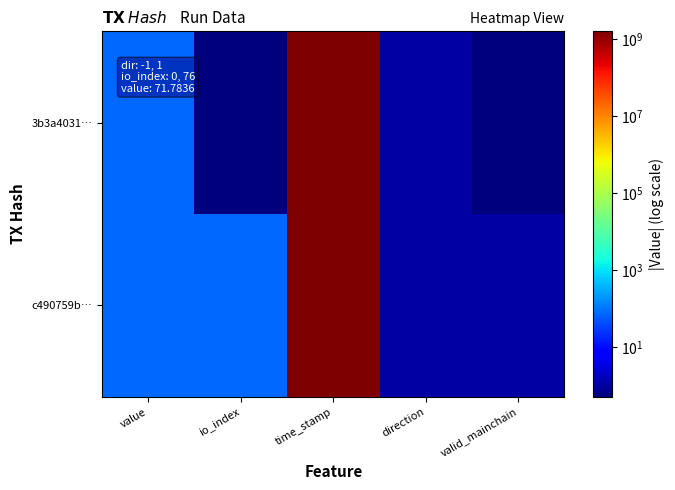

Reading left to right, what are all the values shown in this chart?

3b3a4031…: value=71.8	io_index=0.5	time_stamp=1620546252.0	direction=1.0	valid_mainchain=0.5
c490759b…: value=71.8	io_index=76.0	time_stamp=1620546233.0	direction=1.0	valid_mainchain=1.0